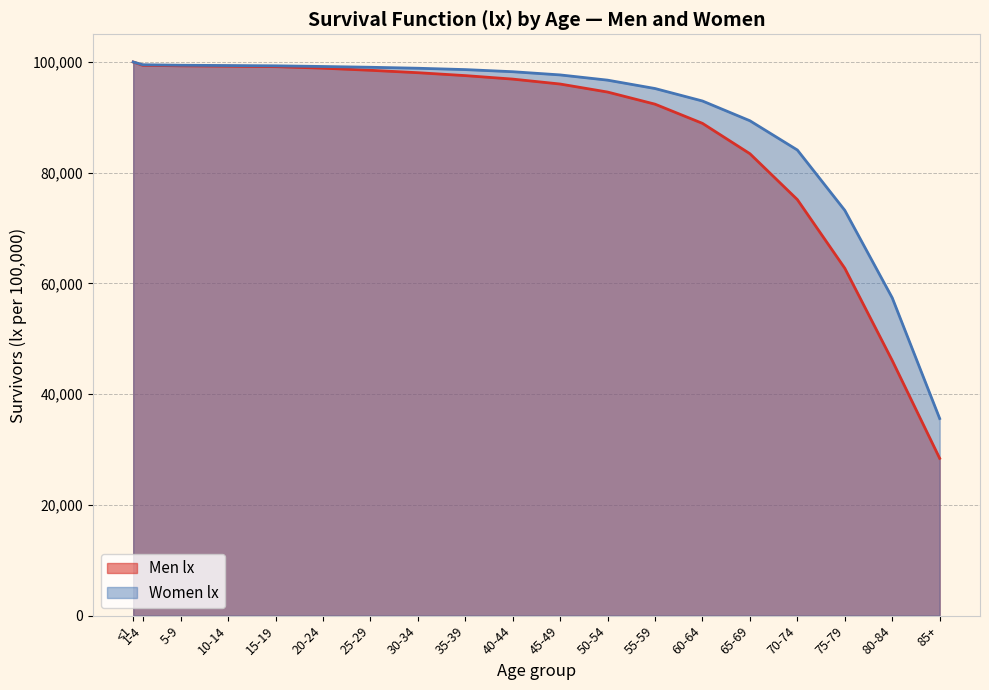

The Men lx series shows 16407.2 at 80-84. True or false?

False